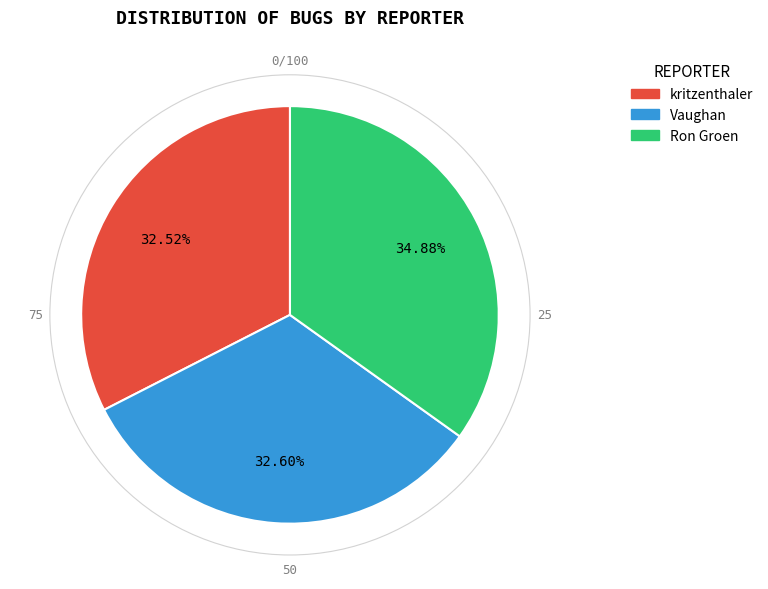

Is there any slice that represents more than half of the pie?

No